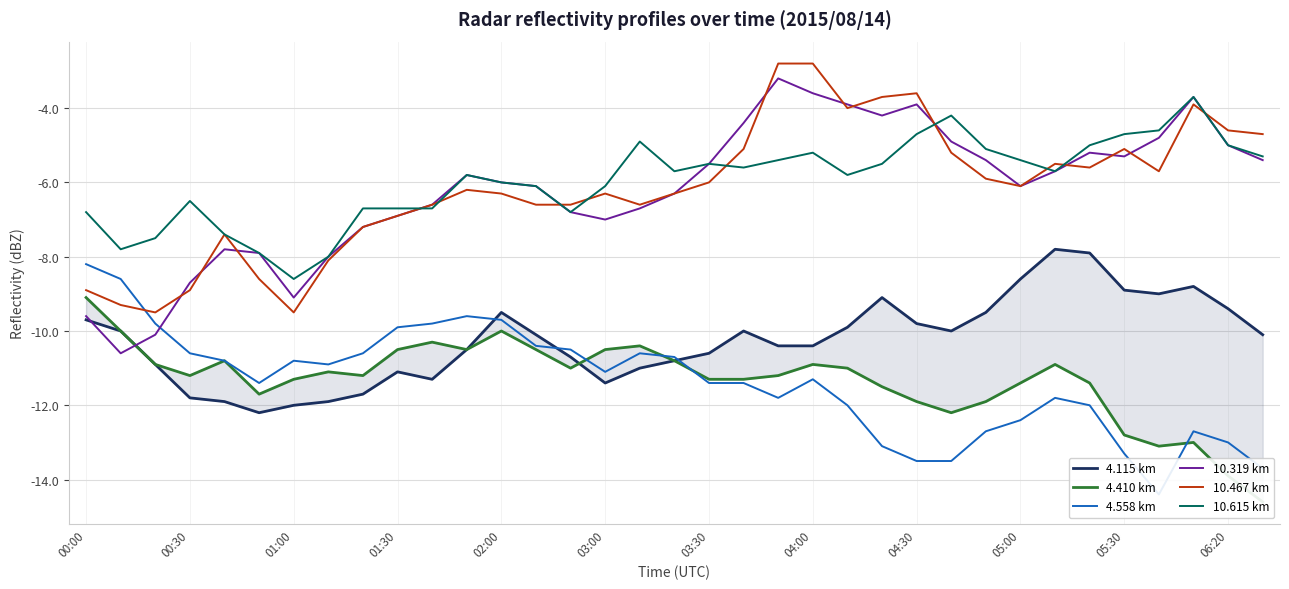

At which label does 10.615 km reach its minimum?

01:00